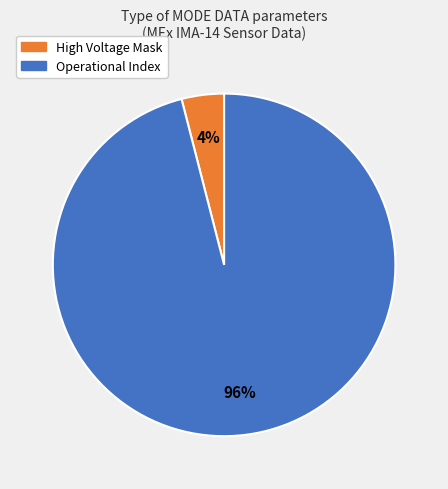

To the nearest percent, what is the average slice percentage?

50%